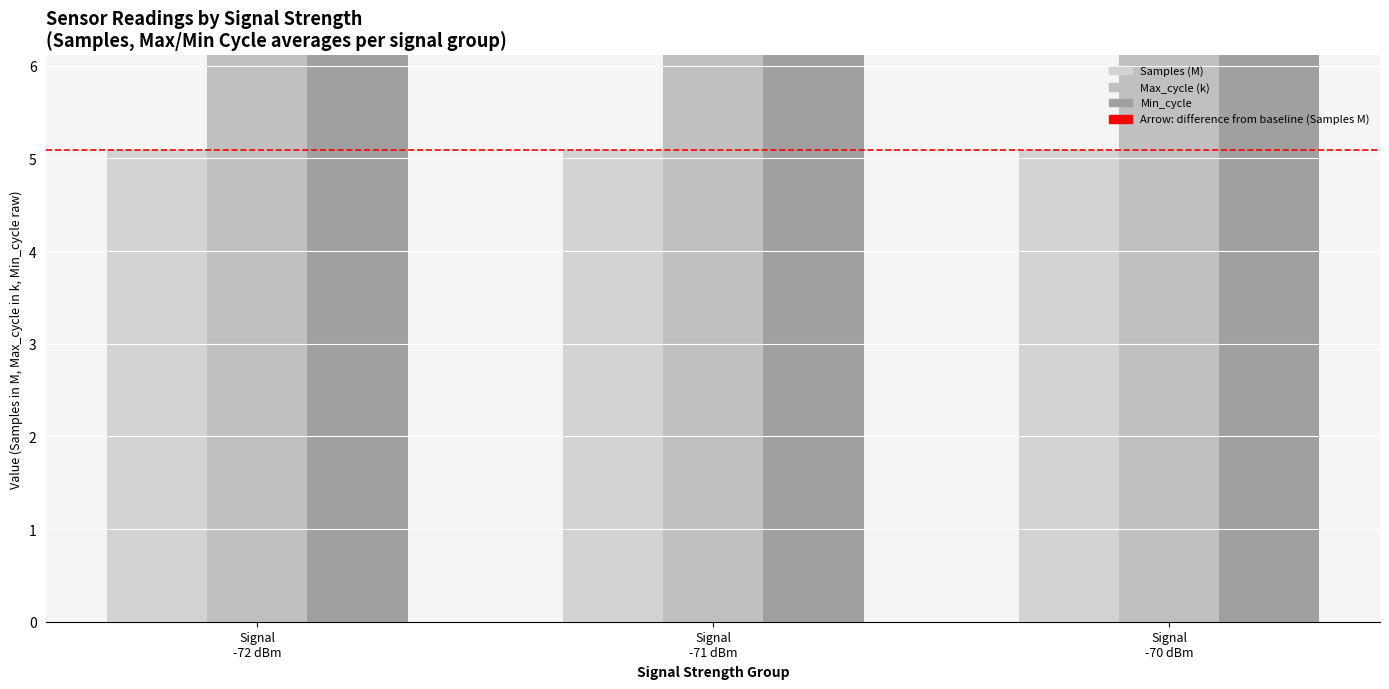

Which series has the largest total across all categories?

Min_cycle